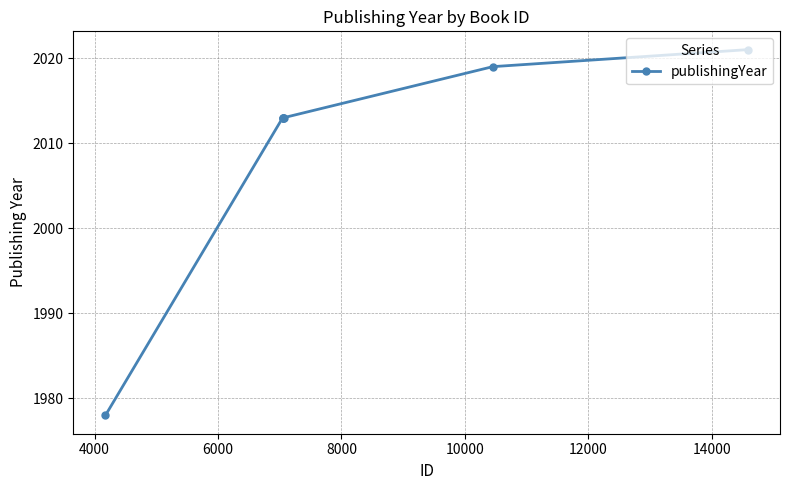

Is this an area chart (filled region under the line)?

No